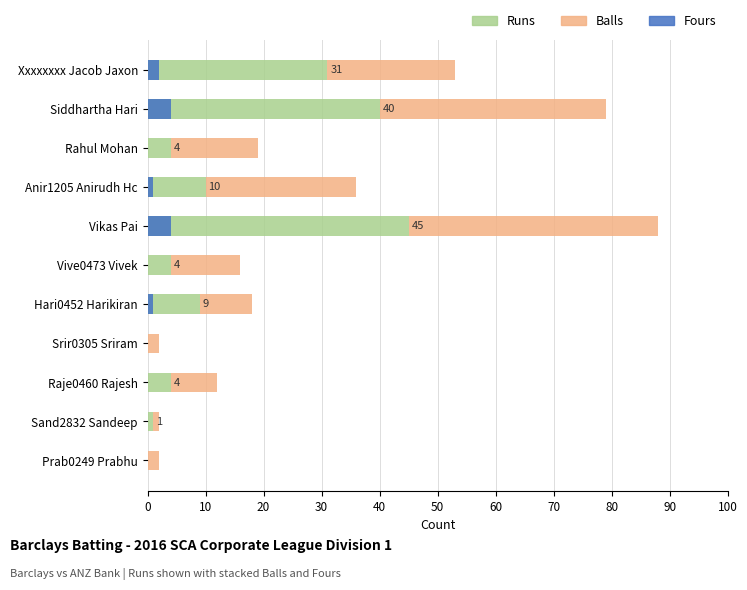

What is the total value across all series at Anir1205 Anirudh Hc?

37